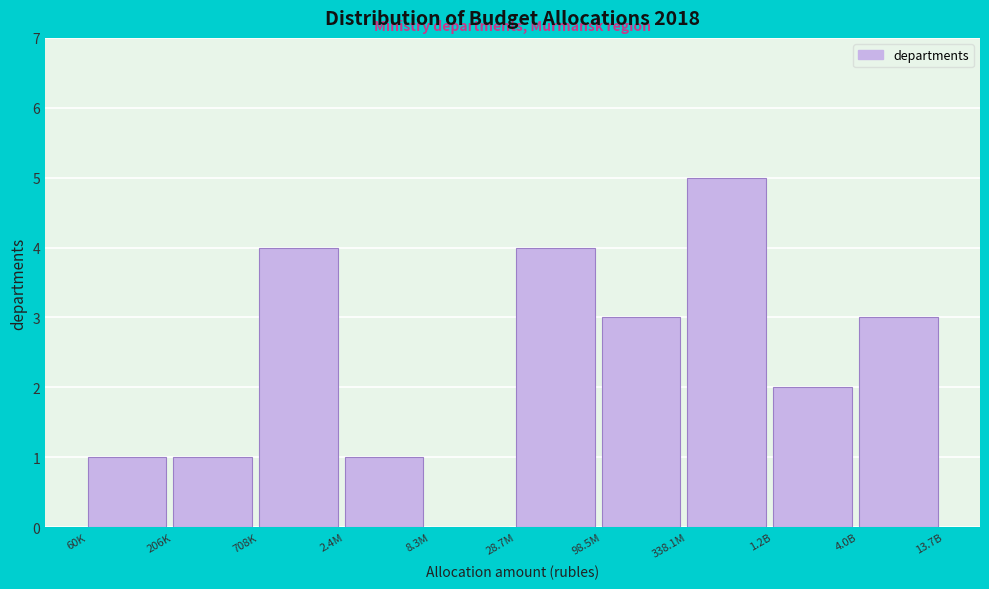

Reading left to right, transcribe all the data shown in this chart.

60K=1	206K=1	708K=4	2.4M=1	8.3M=0	28.7M=4	98.5M=3	338.1M=5	1.2B=2	4.0B=3